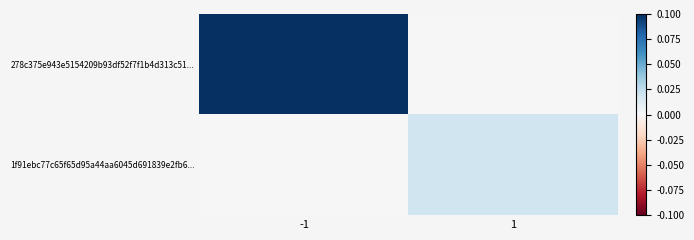

At which category is the sum across all series the highest?

-1